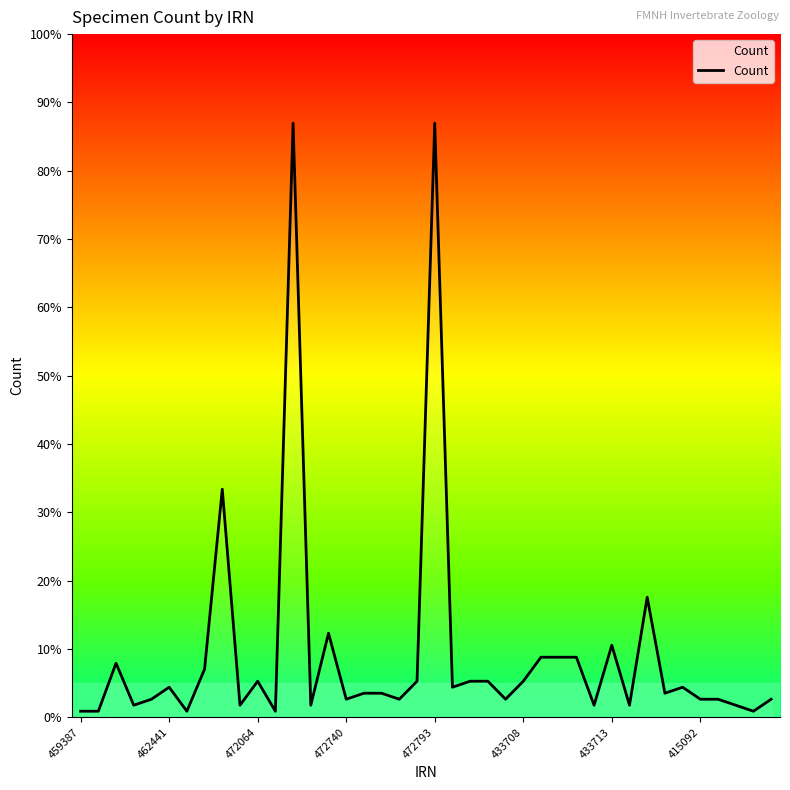

Is this an area chart (filled region under the line)?

Yes